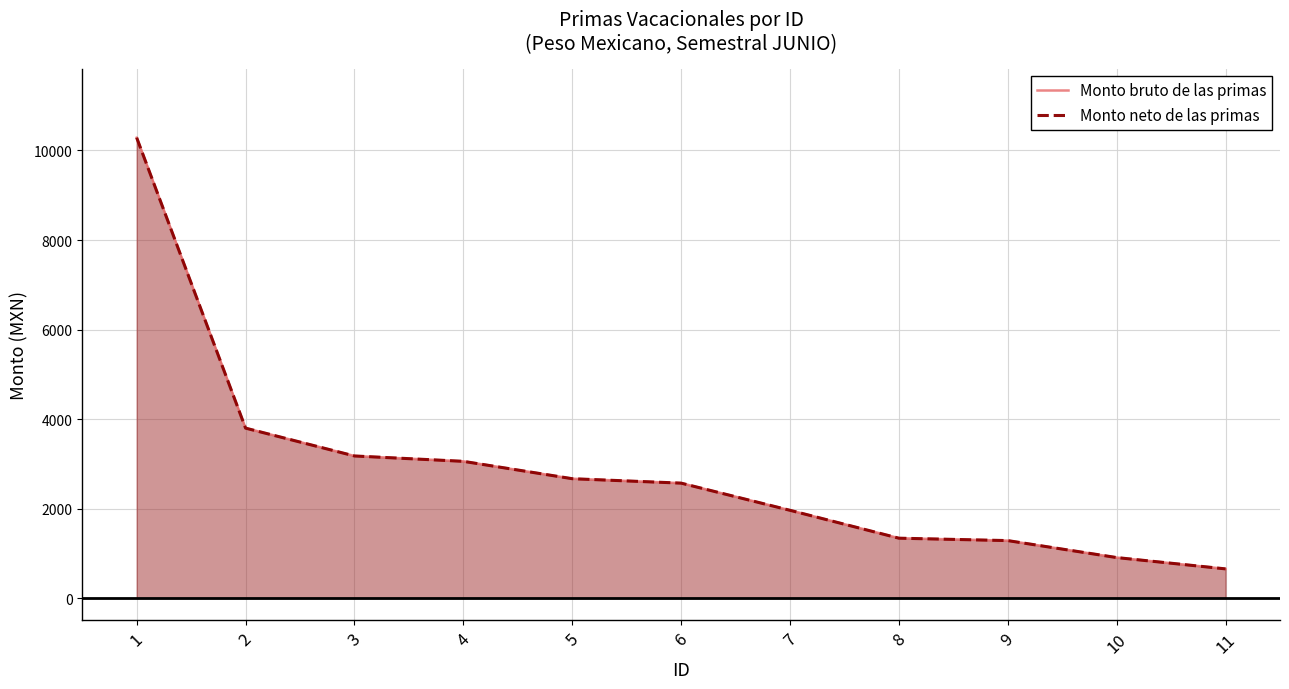

Reading right to left, what are all the values shown in this chart?

Monto bruto de las primas: 652	905	1284	1338	1961	2568	2667	3055	3175	3797	10286
Monto neto de las primas: 652	905	1284	1338	1961	2568	2667	3055	3175	3797	10286